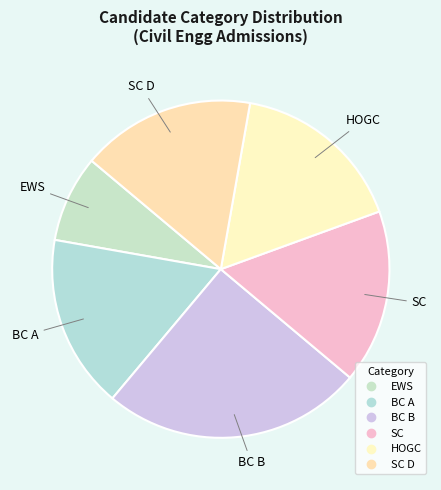

Count the number of slices in the pie.

6